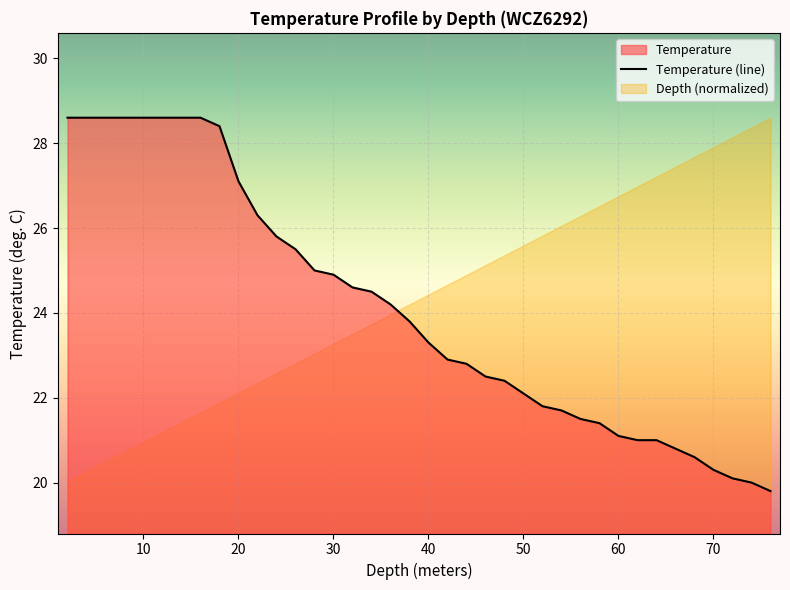

The value at 20 is 27.1. True or false?

True